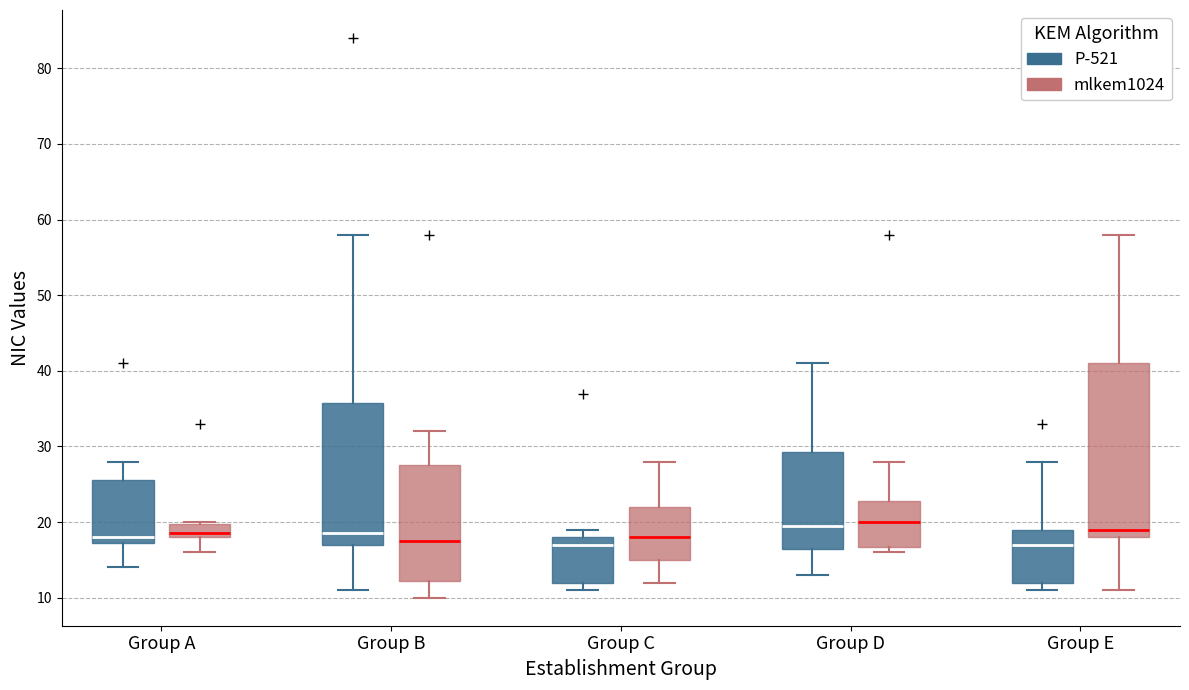

Reading left to right, read every box against the y-axis: the position of its median line, the range the box covers, and the ends of its whiskers. The values are not printed on the chart, so give them approximately, as read against the axis.

Group A (P-521): median 18, box 17 to 26, whiskers 14 to 28
Group A (mlkem1024): median 19, box 18 to 20, whiskers 16 to 20
Group B (P-521): median 19, box 17 to 36, whiskers 11 to 58
Group B (mlkem1024): median 18, box 12 to 28, whiskers 10 to 32
Group C (P-521): median 17, box 12 to 18, whiskers 11 to 19
Group C (mlkem1024): median 18, box 15 to 22, whiskers 12 to 28
Group D (P-521): median 20, box 17 to 29, whiskers 13 to 41
Group D (mlkem1024): median 20, box 17 to 23, whiskers 16 to 28
Group E (P-521): median 17, box 12 to 19, whiskers 11 to 28
Group E (mlkem1024): median 19, box 18 to 41, whiskers 11 to 58